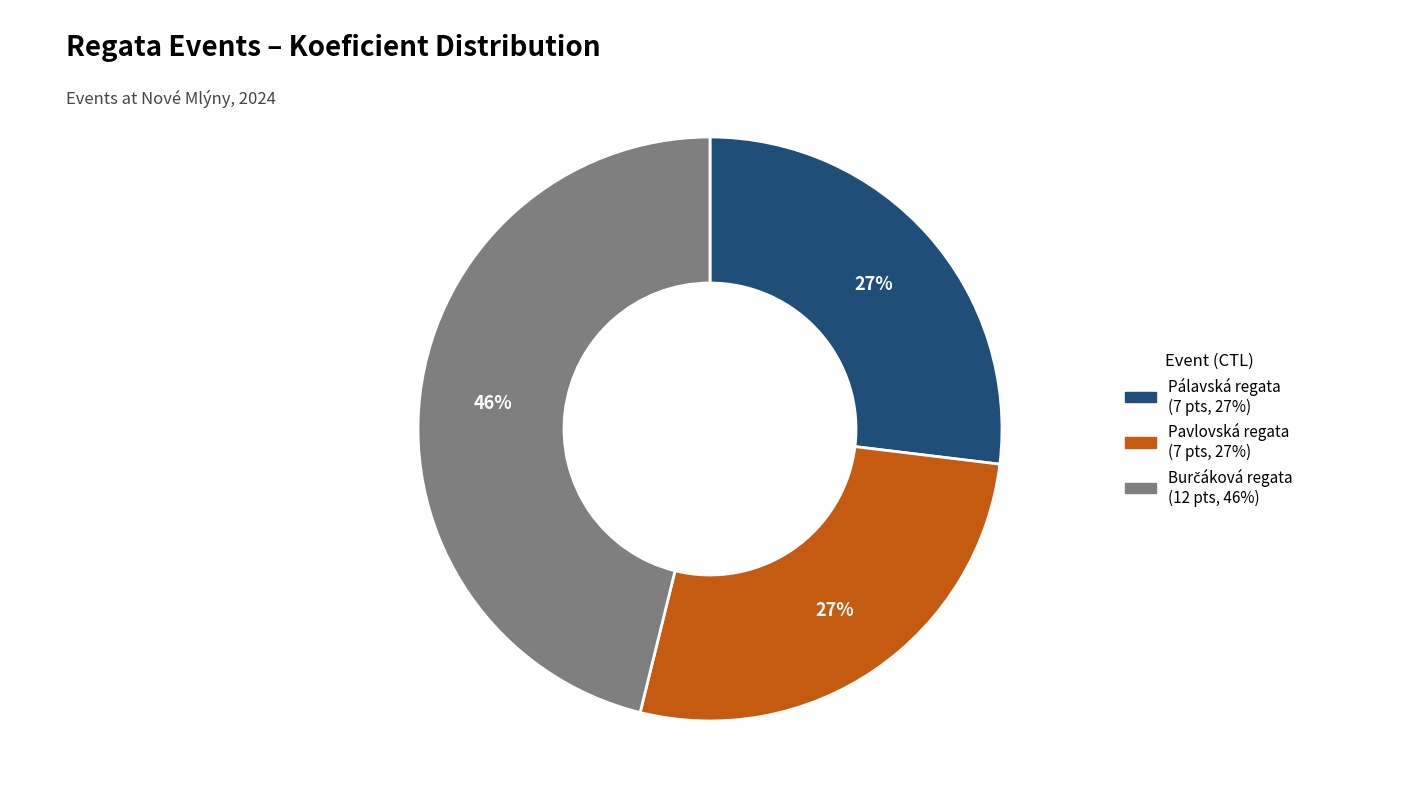

Is there a majority slice in this chart?

No